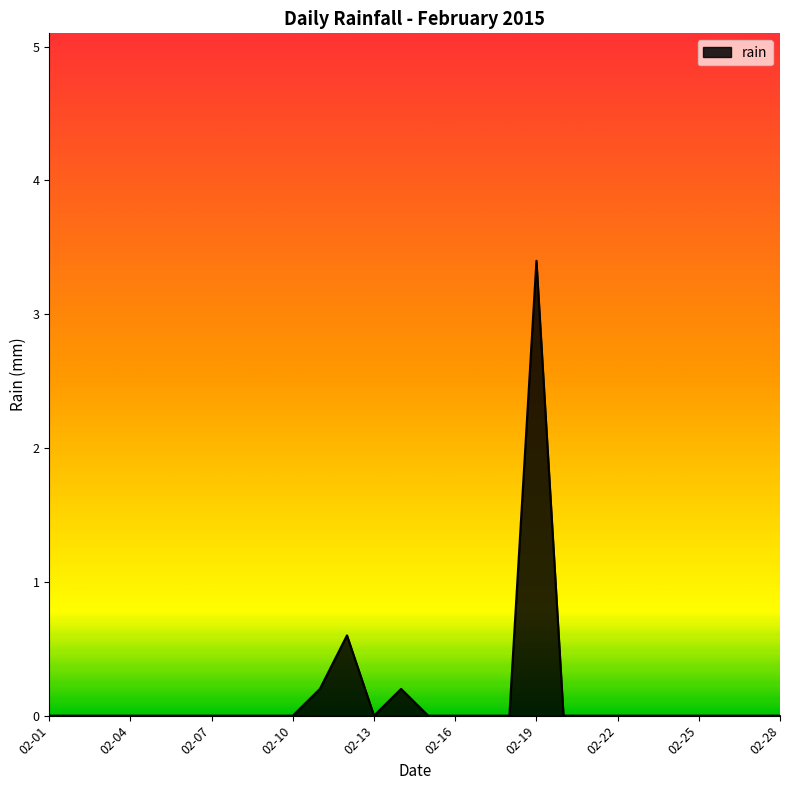

How many categories are shown in the chart?

28